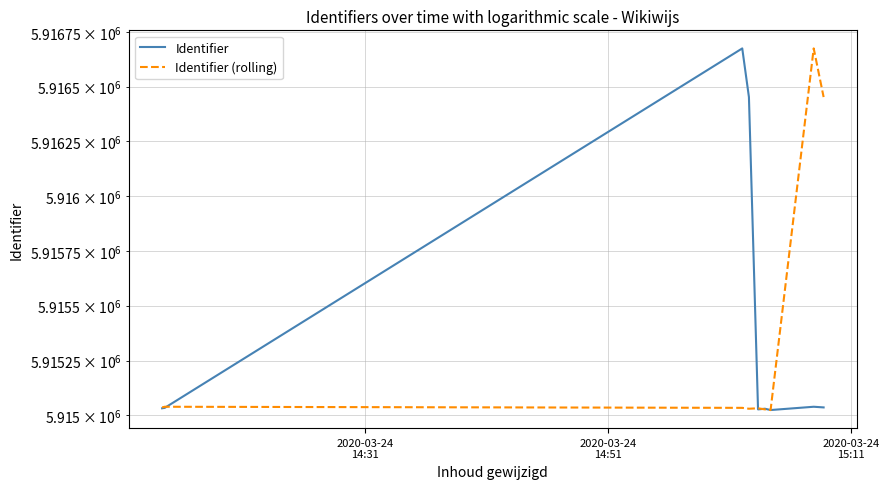

Which series has the largest range (max minus min)?

Identifier